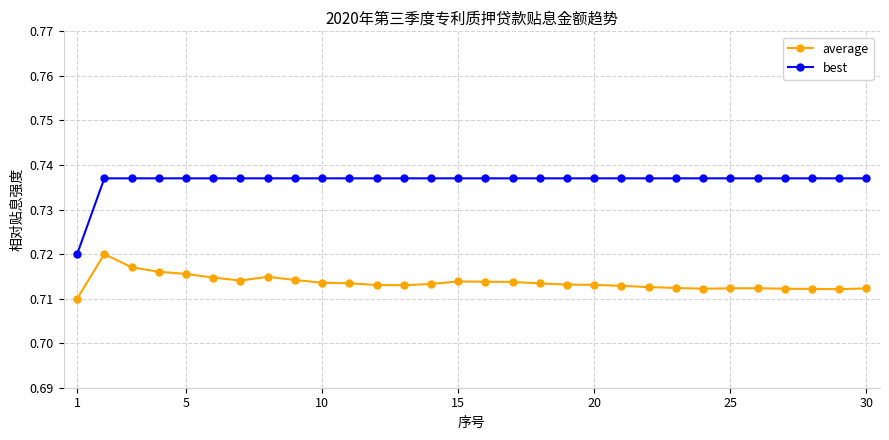

List the series in order of their overall mean, highest first.

best, average